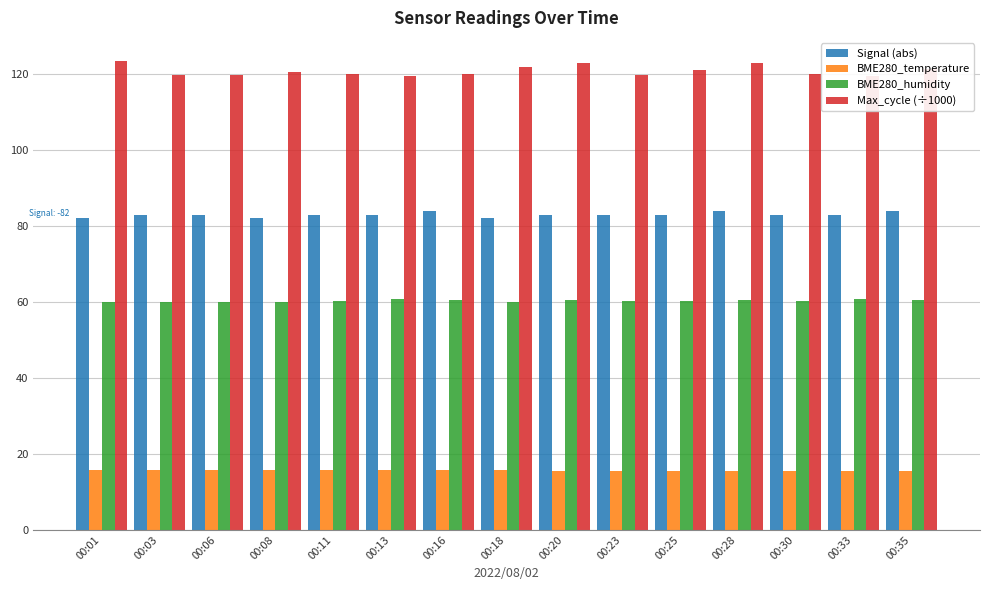

Where does the Max_cycle (÷1000) series first go above 120?

00:01